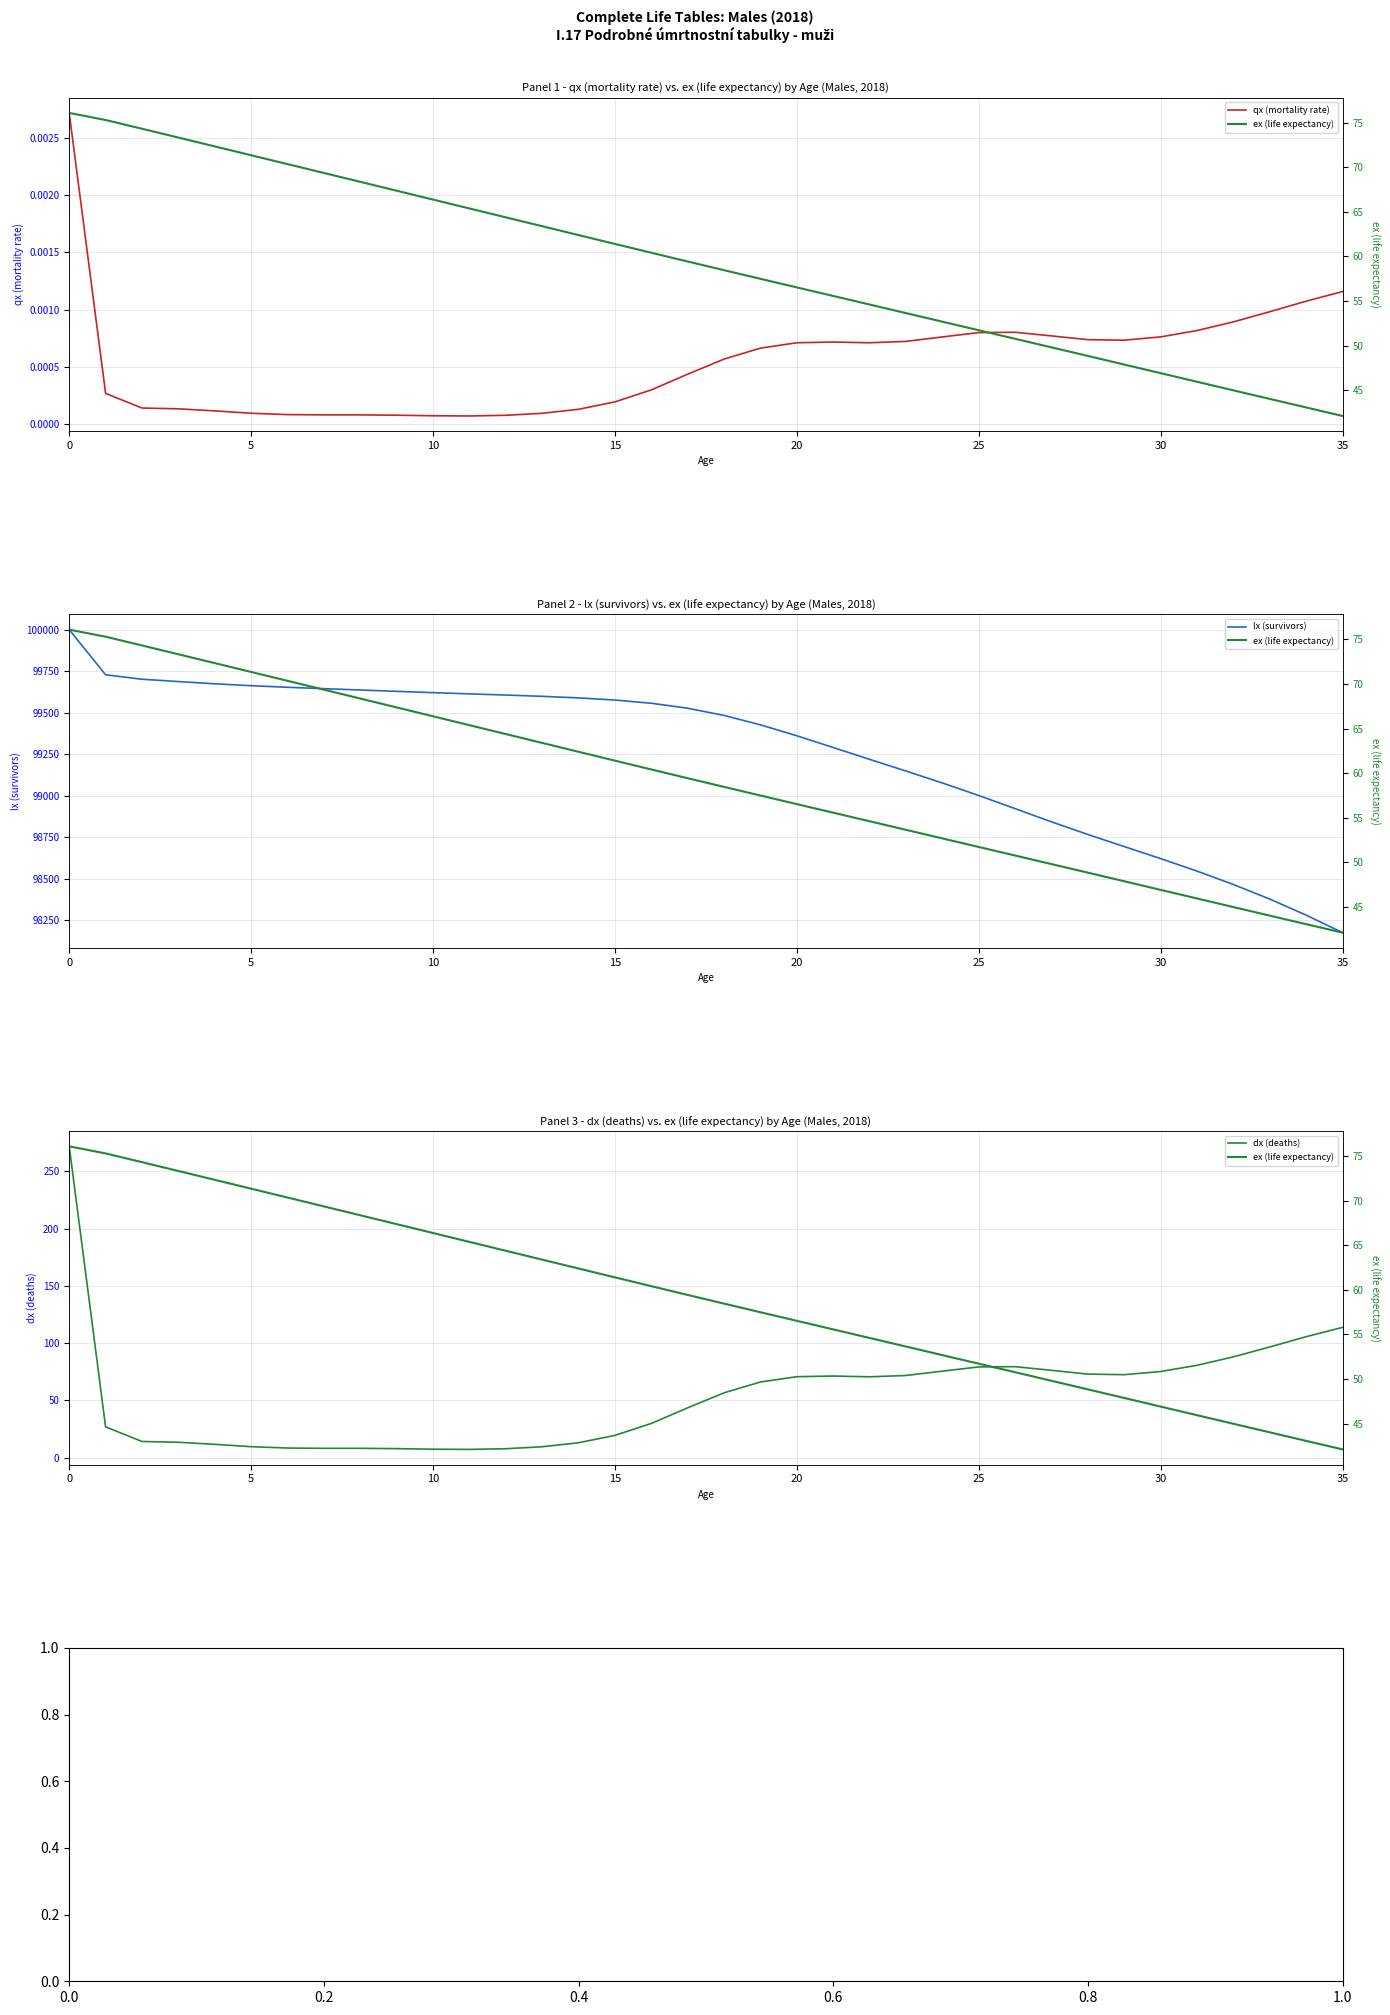

What is the minimum value for ex (life expectancy)?

42.1